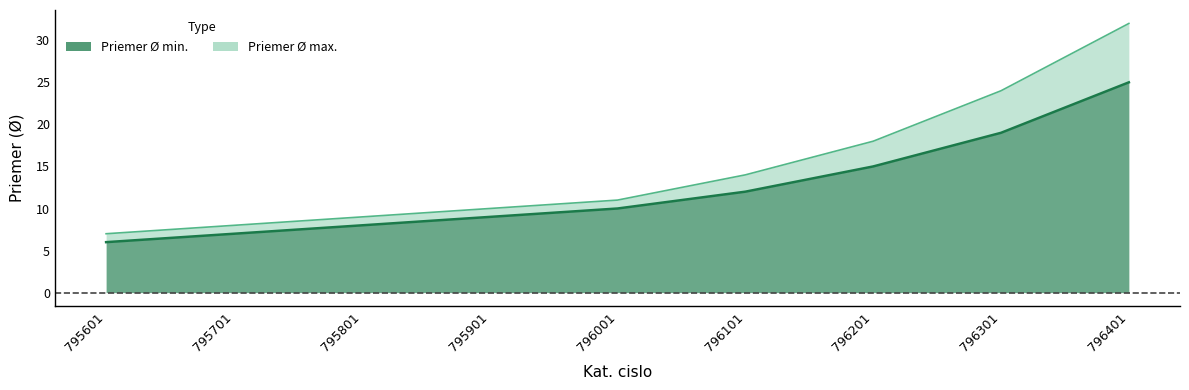

What is the value of the Priemer Ø max. point at the 1st from the left?

7